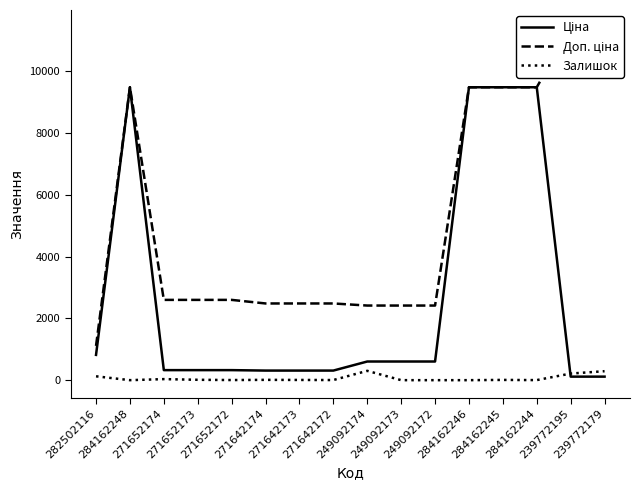

At how many categories does at least one series exceed 9640?

2